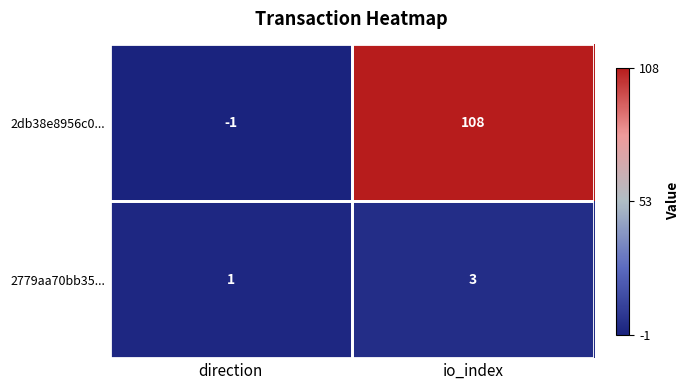

At which category is the sum across all series the highest?

io_index